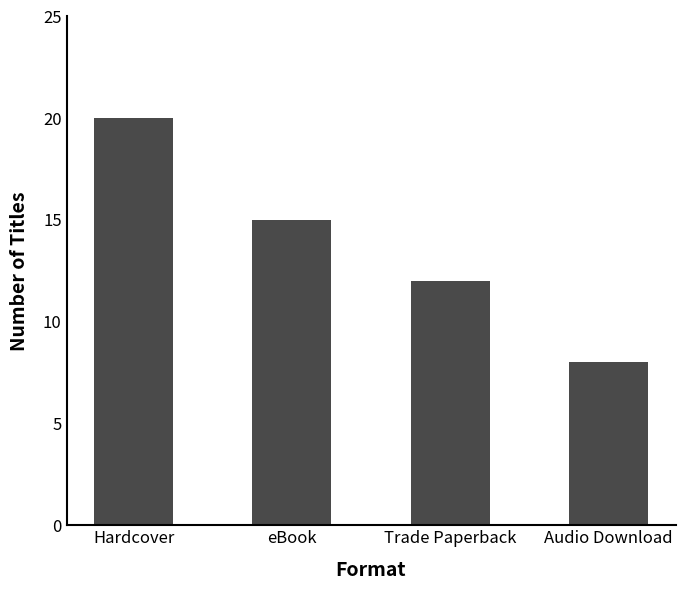

How many series are shown in this chart?

1